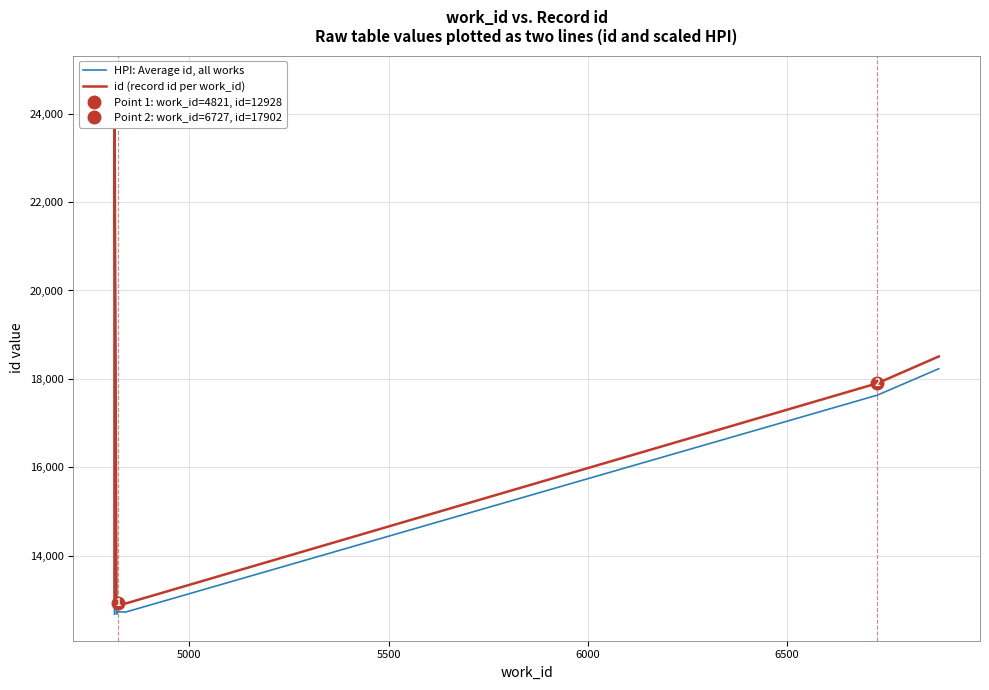

Rank the series by their maximum value, from highest to lowest.

id (record id per work_id), HPI: Average id, all works